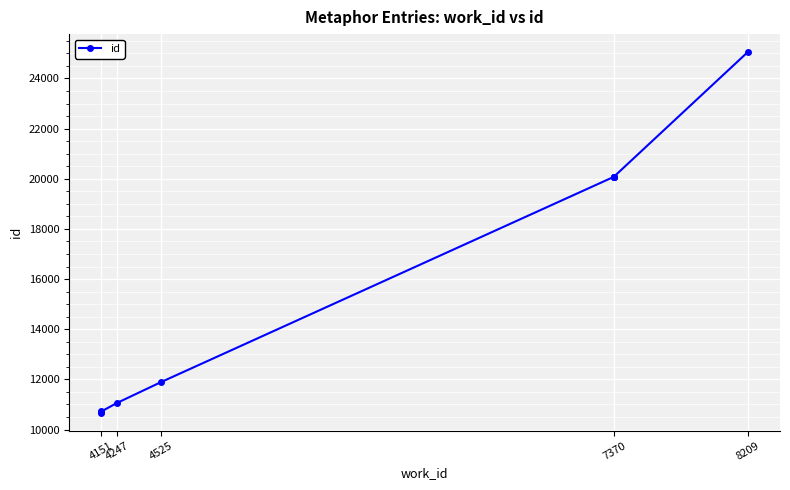

Is it true that the value at 4151 is 10675?

True